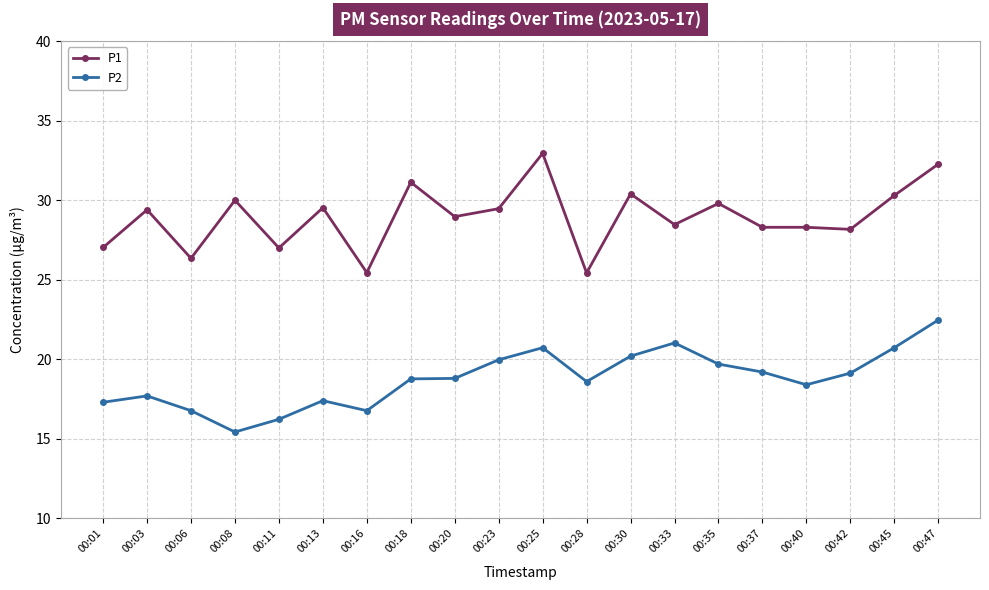

What is the difference between the second highest and minimum values in the P2 series?

5.6